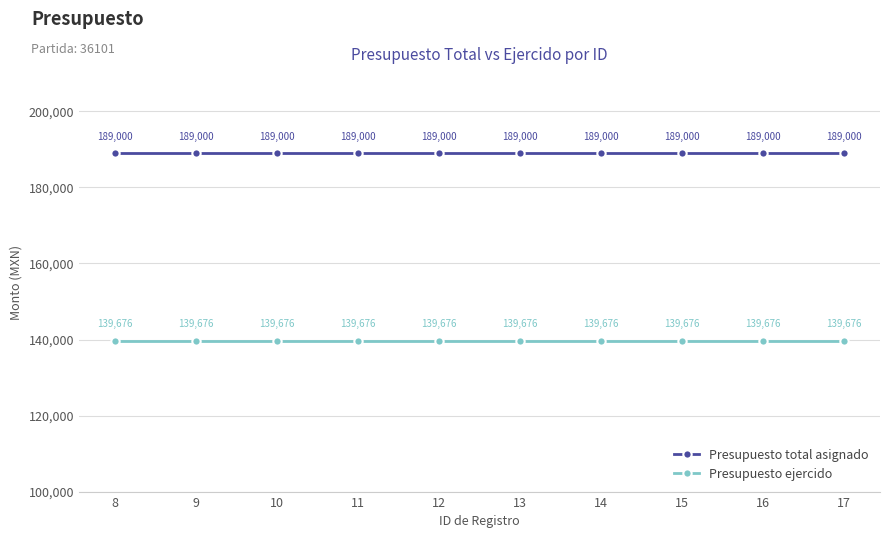

How many lines are shown in the chart?

2